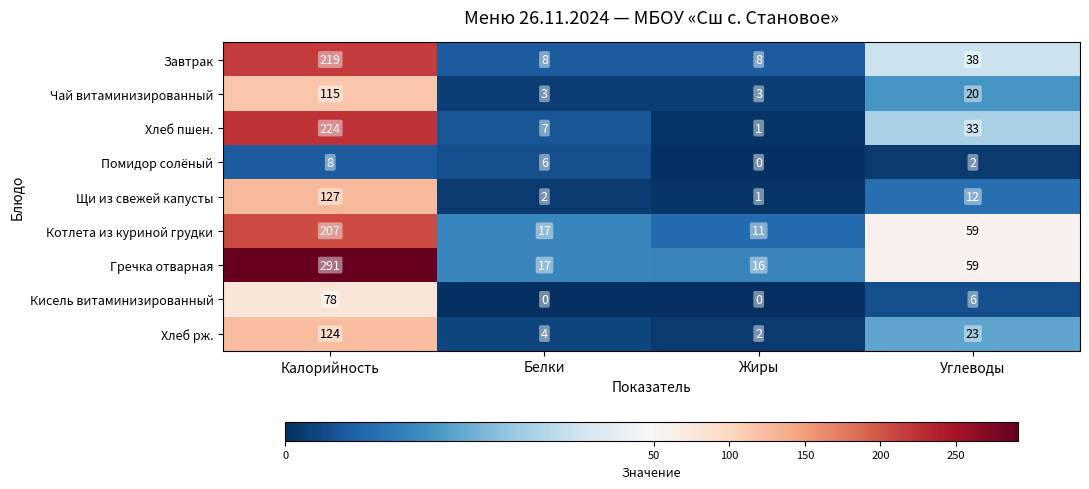

What is the lowest value of the Гречка отварная series?

16